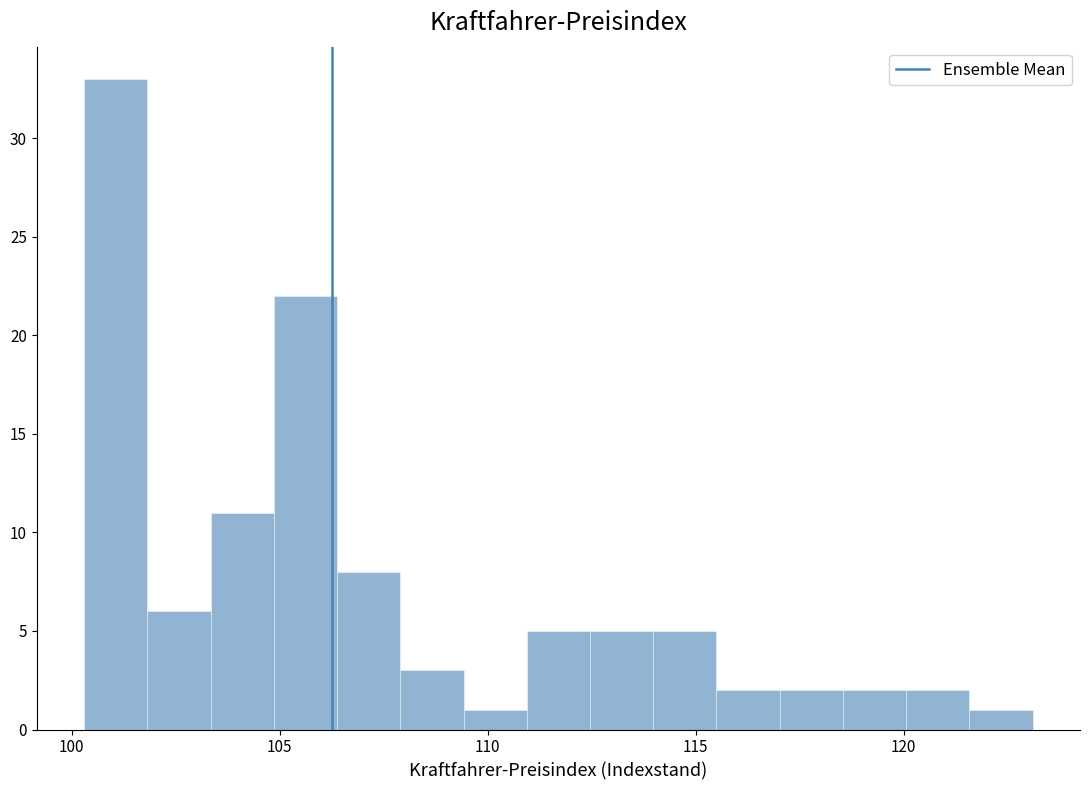

Read against the x-axis, roughly where is the centre of the tallest bar?

101.0